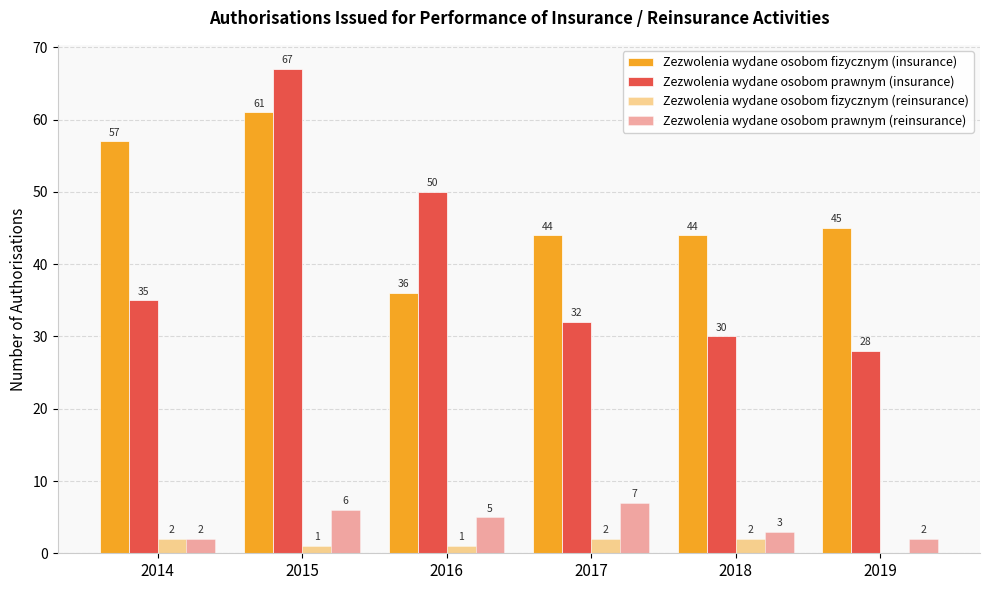

Count the number of data series in this chart.

4